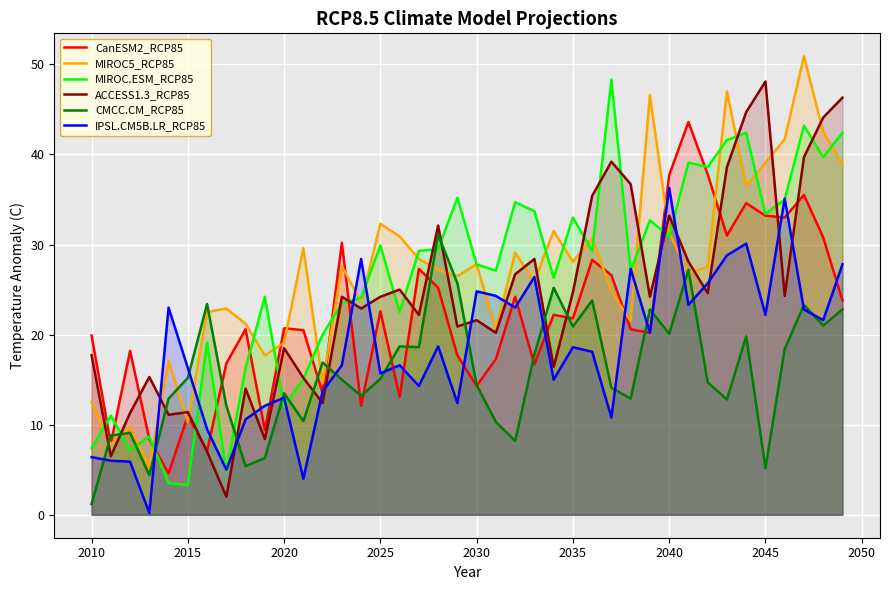

What is the difference between the highest and lowest values at 2020?

8.7